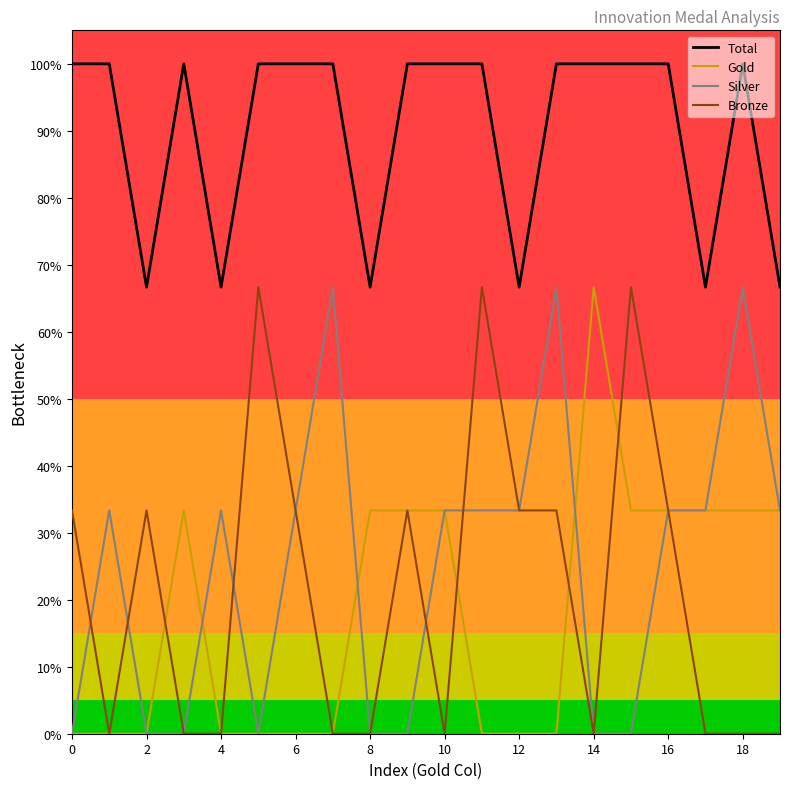

True or false: Total and Bronze cross at least once.

False